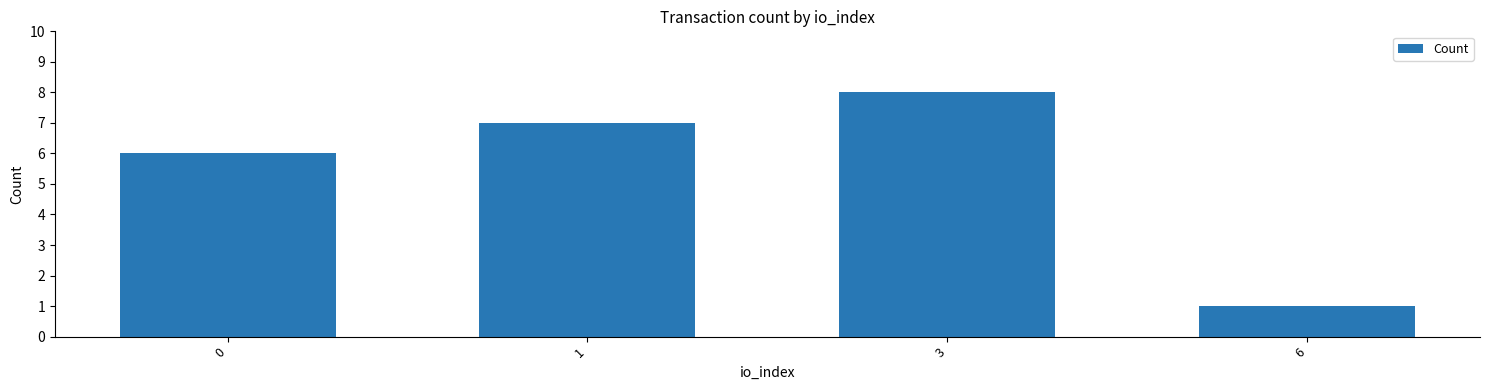

Read the value at 6.

1